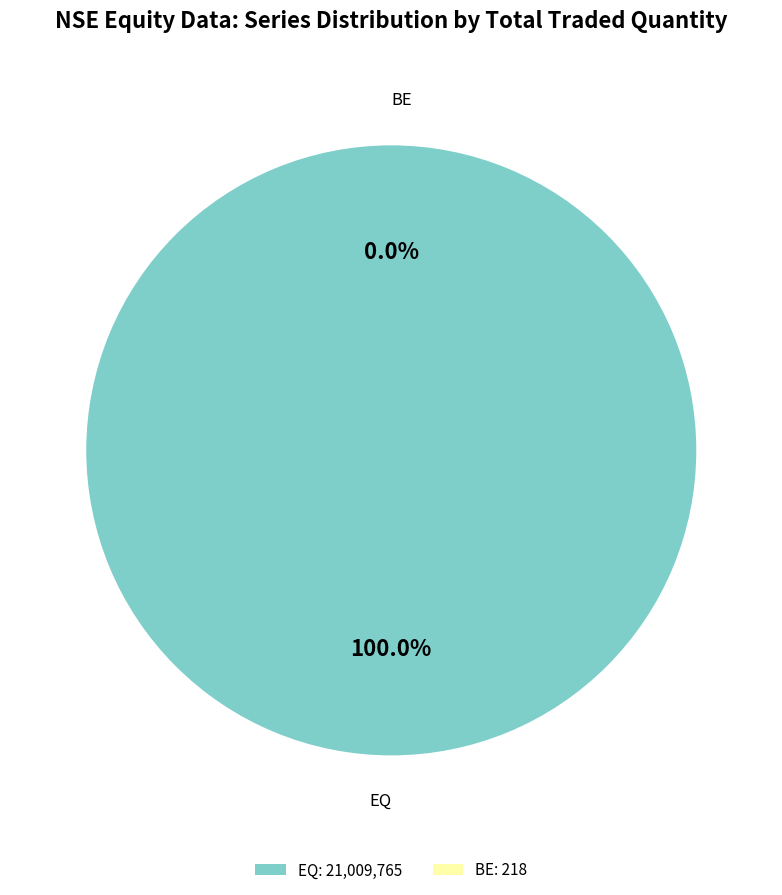

What percentage is the EQ slice, to the nearest percent?

100%